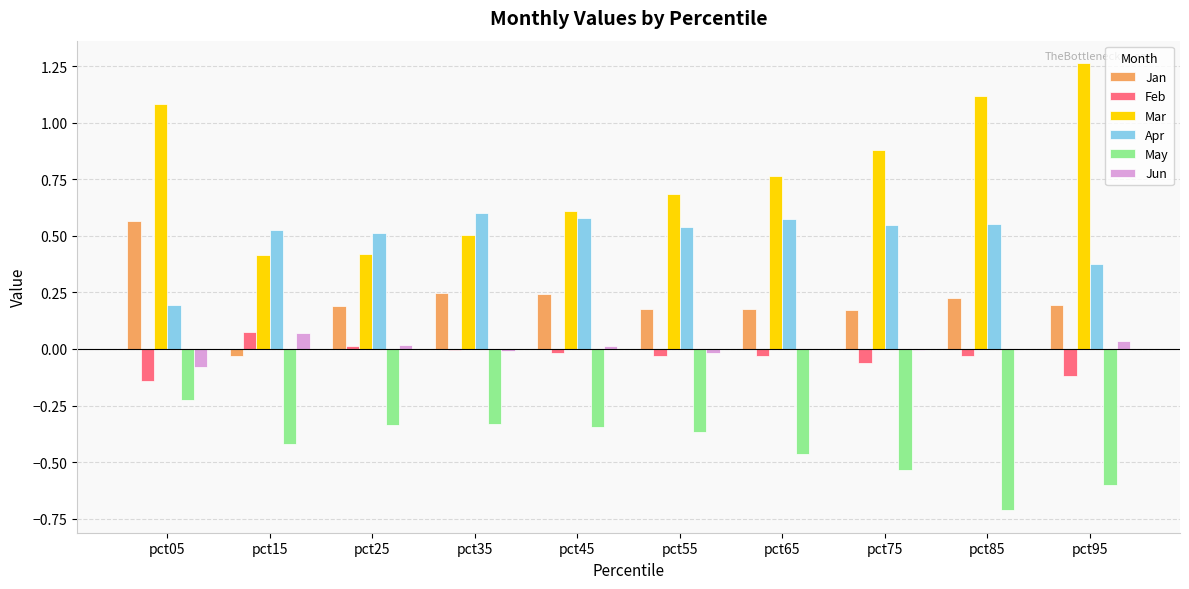

Which series changed the most between pct65 and pct75?

Mar